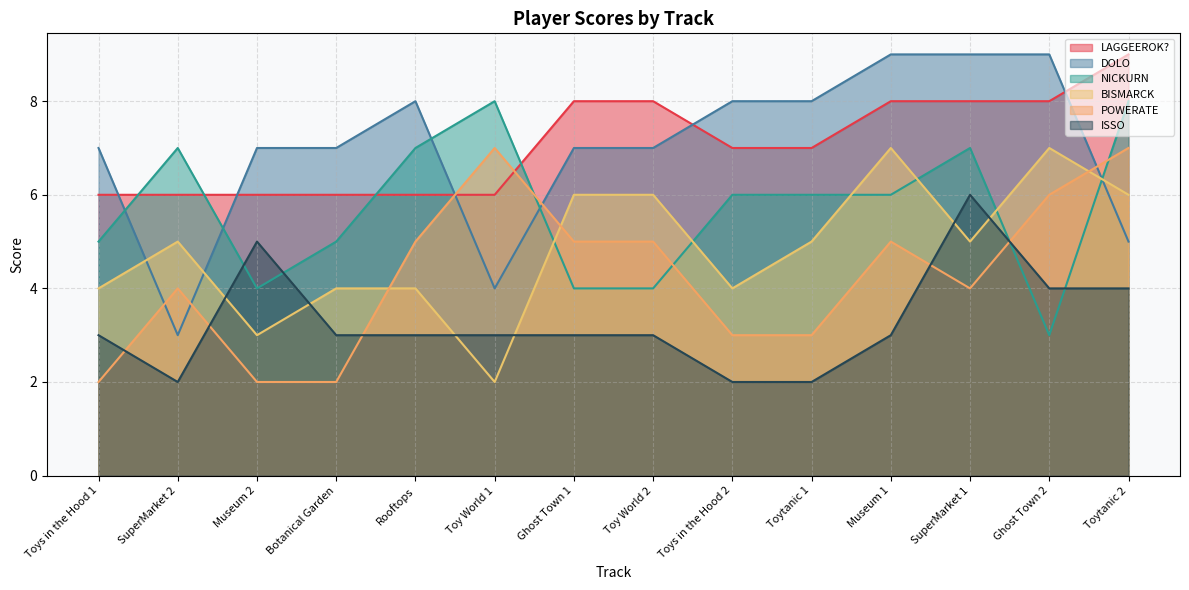

What are all the series names shown in the legend?

LAGGEEROK?, DOLO, NICKURN, BISMARCK, POWERATE, ISSO